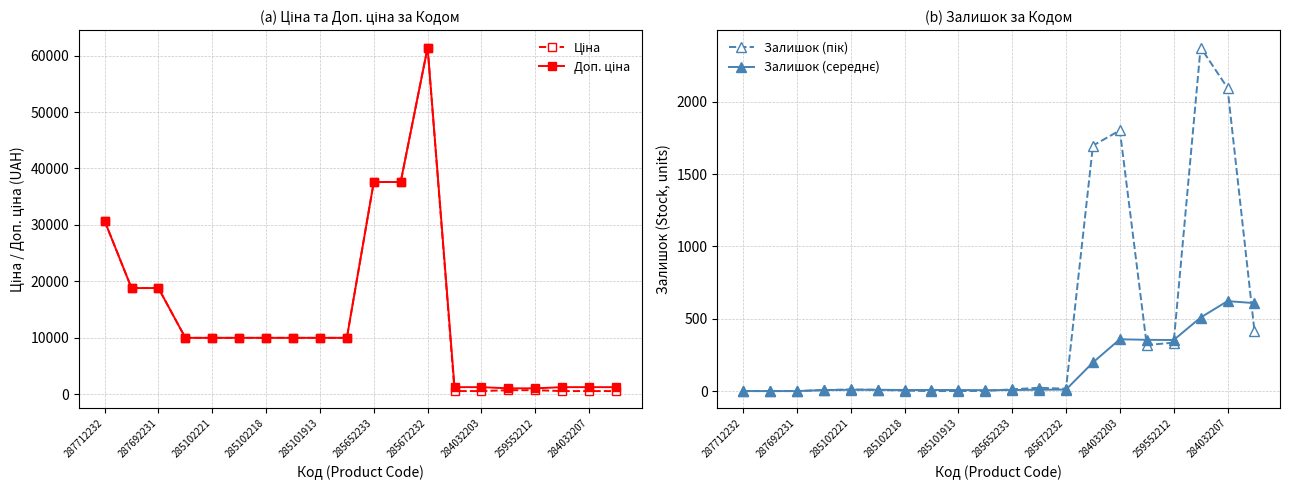

True or false: Ціна has more than 2 points higher than both neighbors.

False